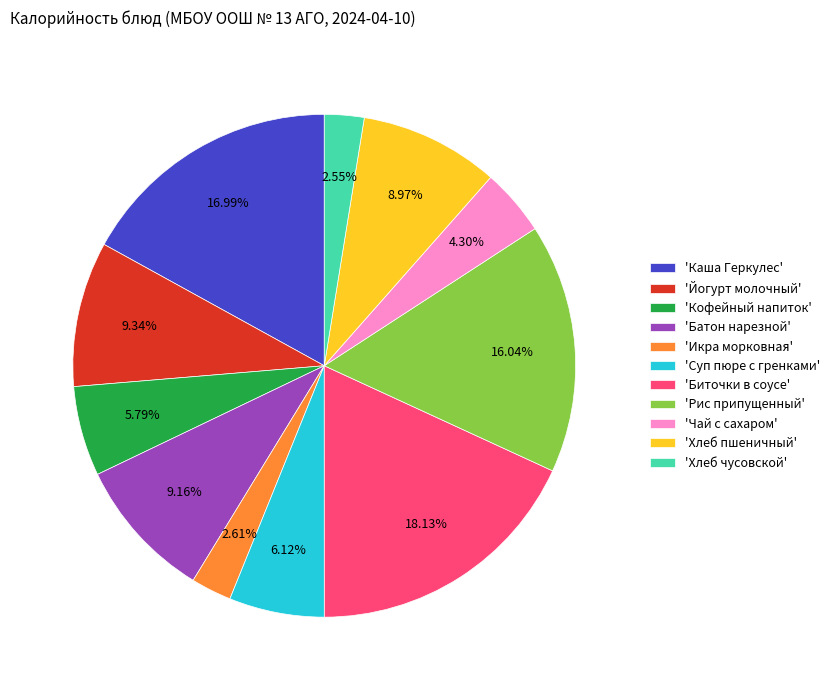

Between 'Кофейный напиток' and 'Хлеб чусовской', which is larger?

'Кофейный напиток'